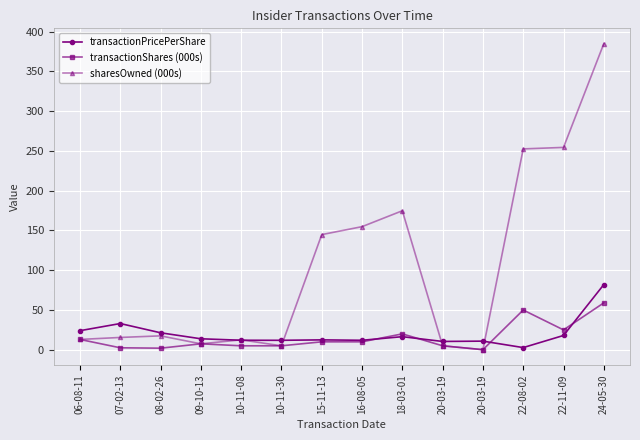

What is the sum of the sharesOwned (000s) values at 06-08-11 and 10-11-08?

25.5